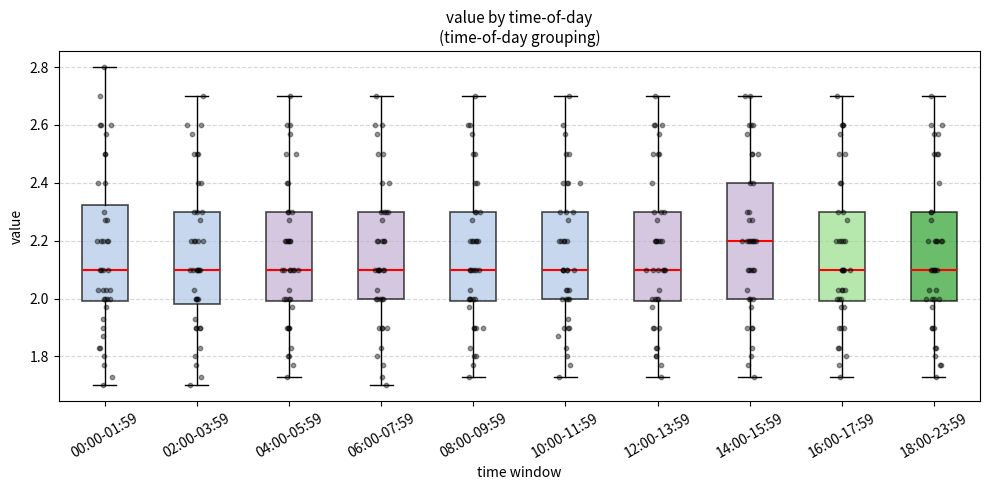

Comparing the boxes themselves (not the whiskers), which one is the tallest?

14:00-15:59